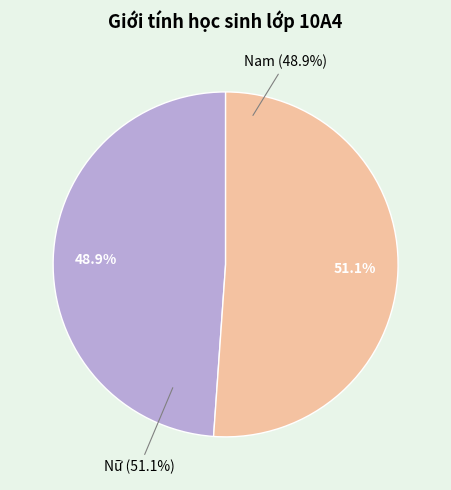

Which category accounts for the majority?

Nữ